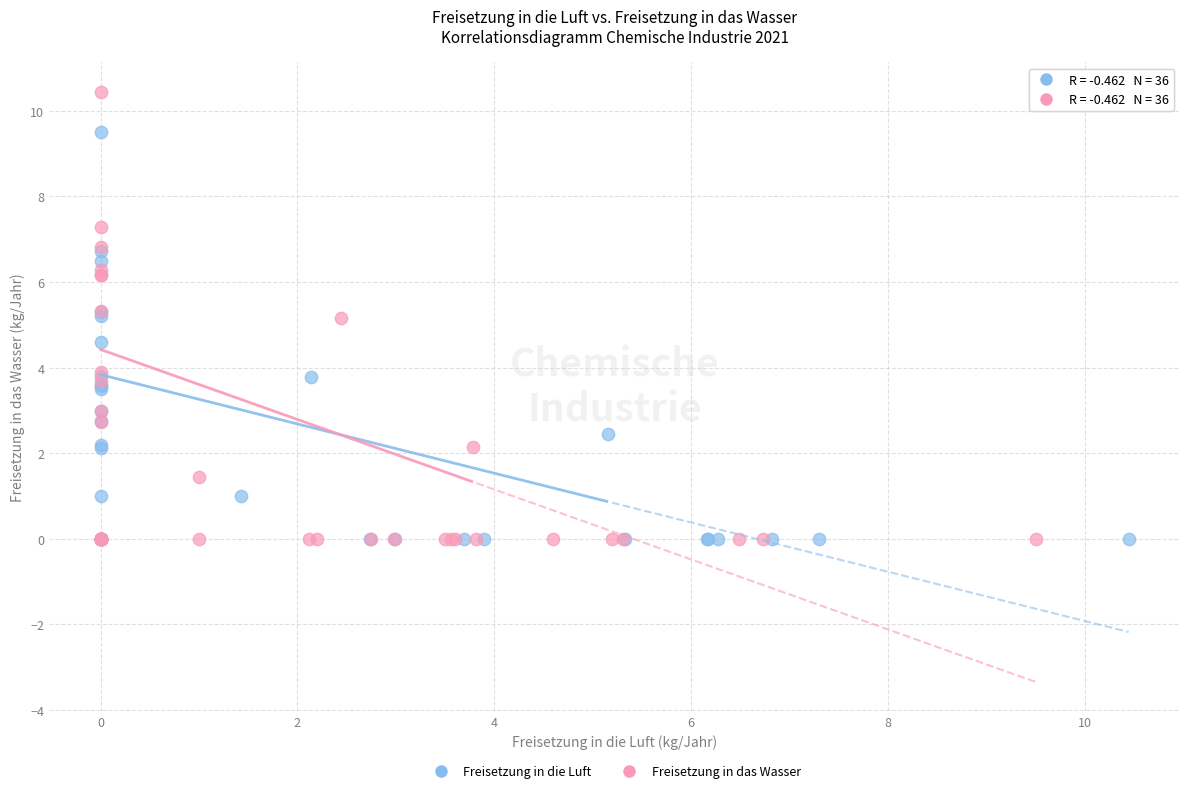

Which series reaches the maximum Y coordinate?

Freisetzung in das Wasser